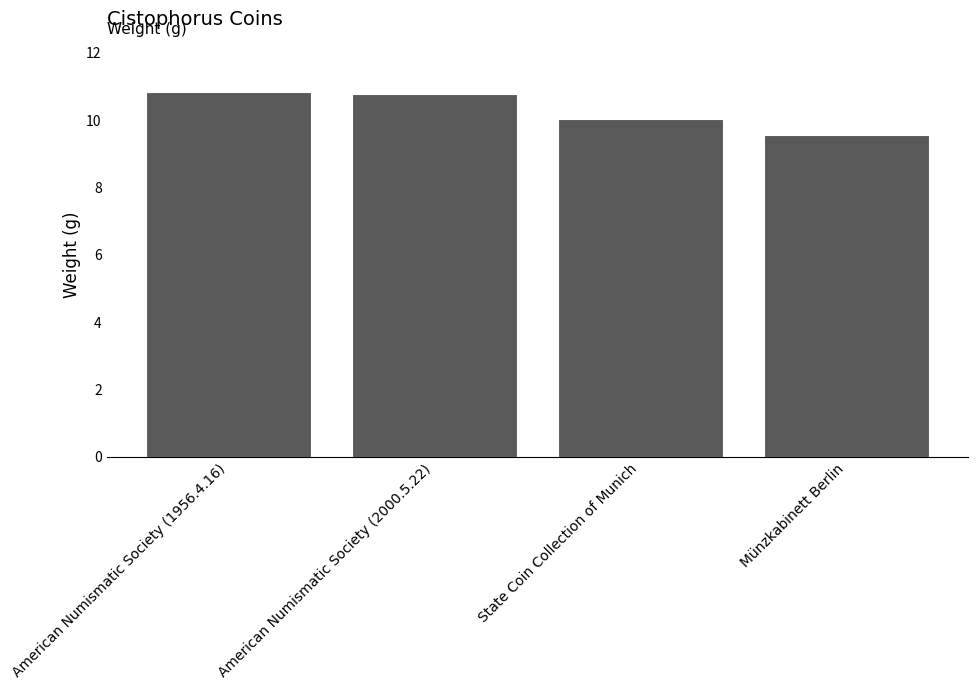

What is the difference between the values at American Numismatic Society (1956.4.16) and State Coin Collection of Munich?

0.8